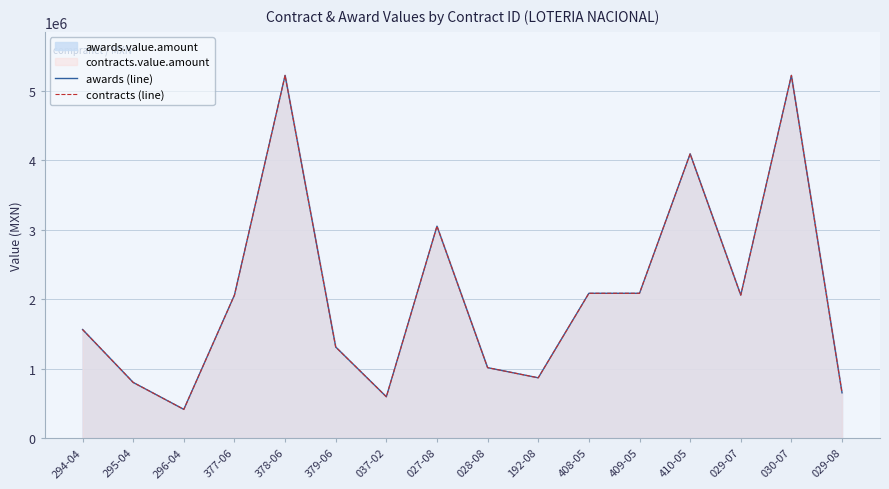

Rank the series at 377-06 from lowest to highest value.

awards (line), contracts (line)